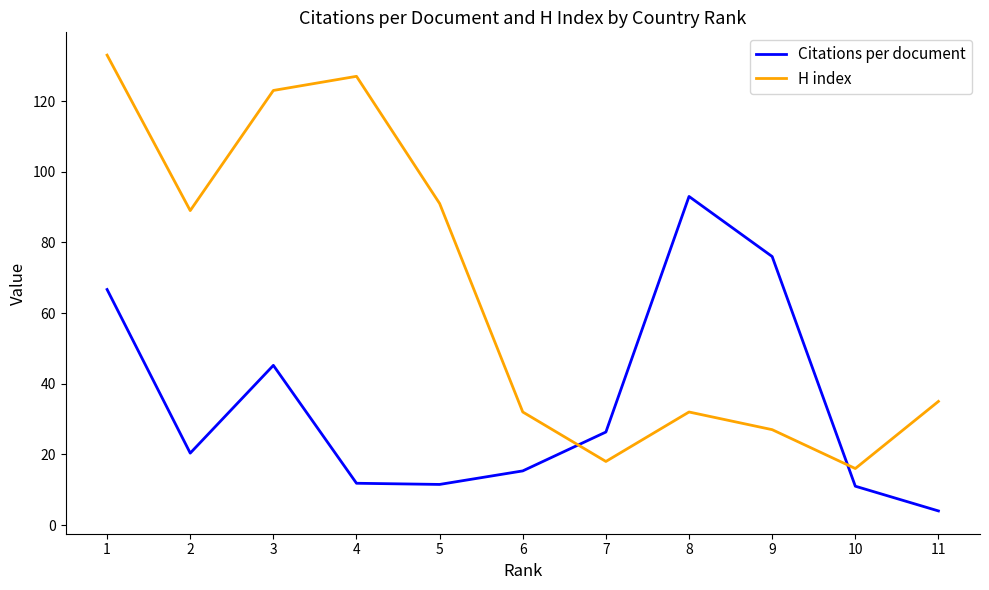

Which category has the lowest value in the Citations per document series?

11